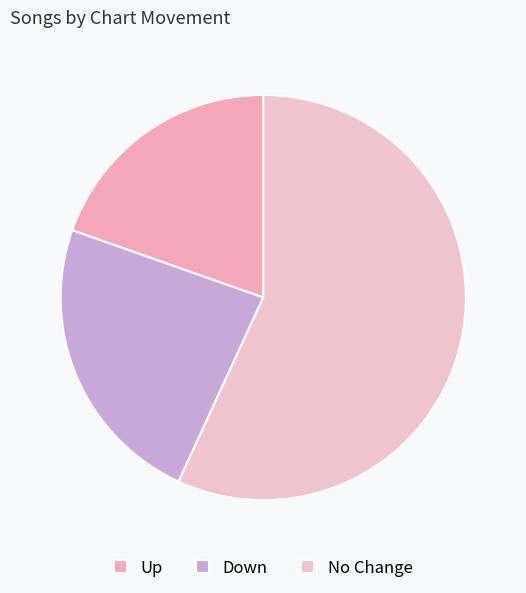

Count the number of slices in the pie.

3